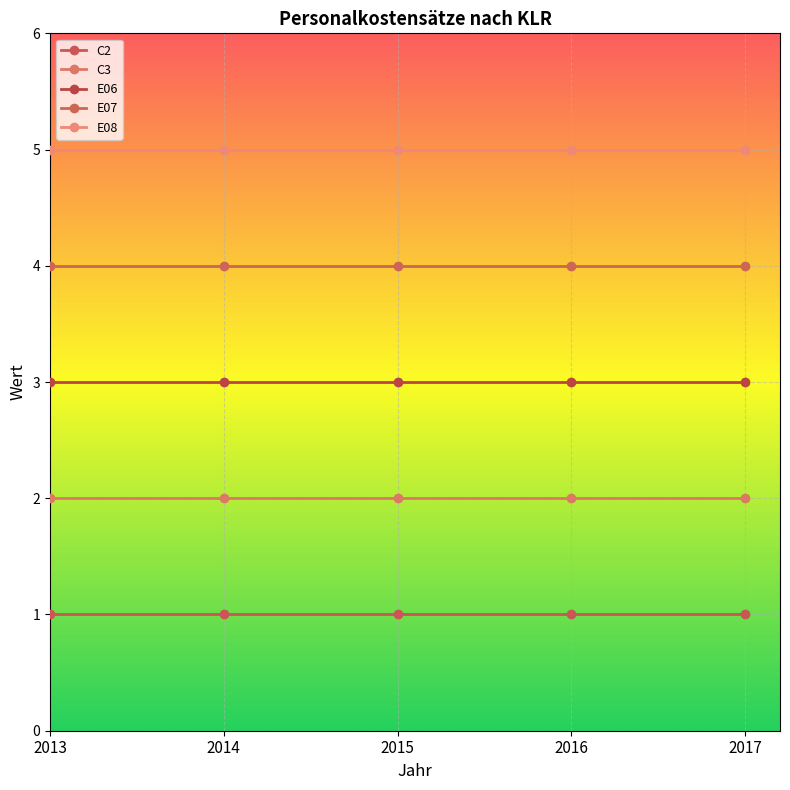

At which label is C3 closest to 2?

2013